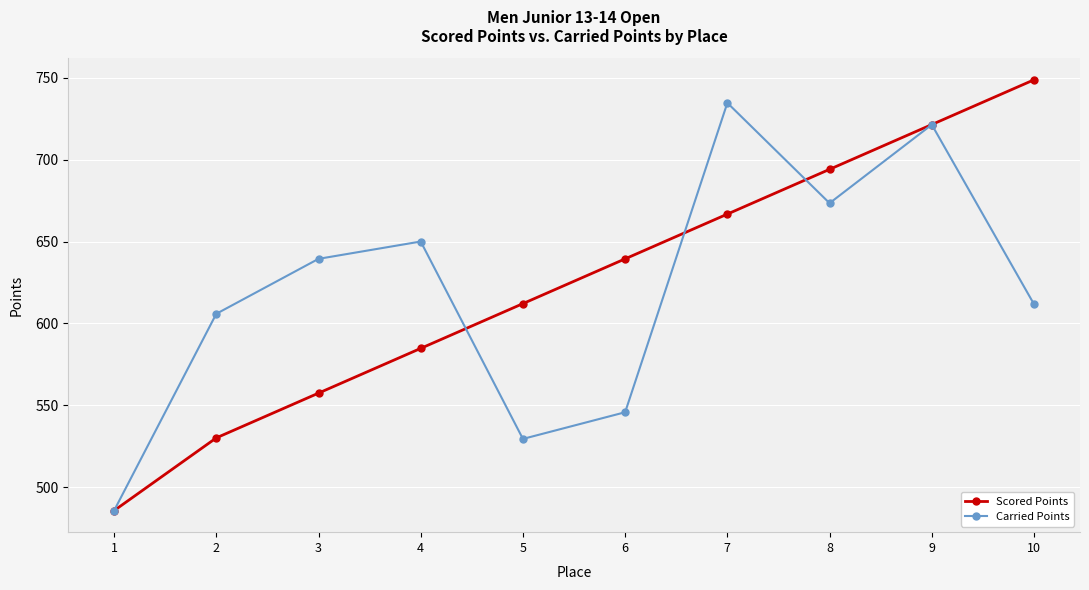

At which category does Carried Points reach its first local peak?

4